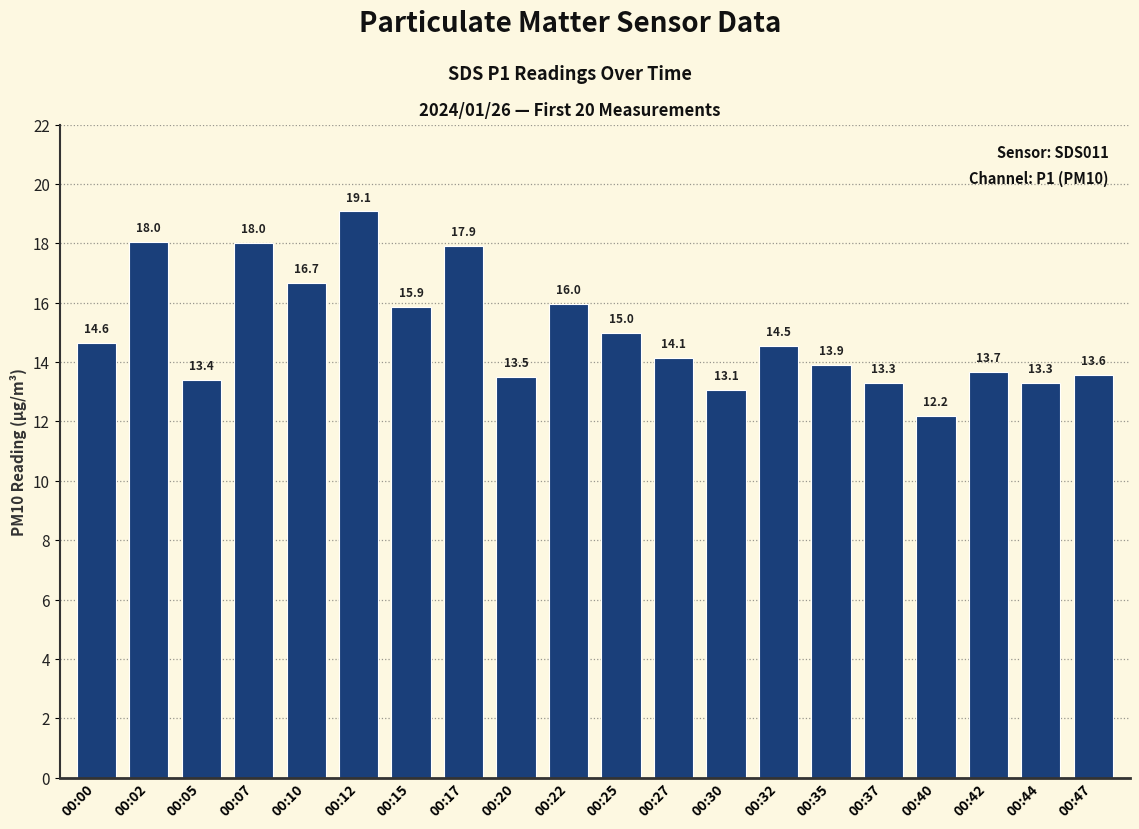

Reading right to left, extract all data points from this chart.

13.6	13.3	13.7	12.2	13.3	13.9	14.5	13.1	14.1	15.0	16.0	13.5	17.9	15.9	19.1	16.7	18.0	13.4	18.0	14.6